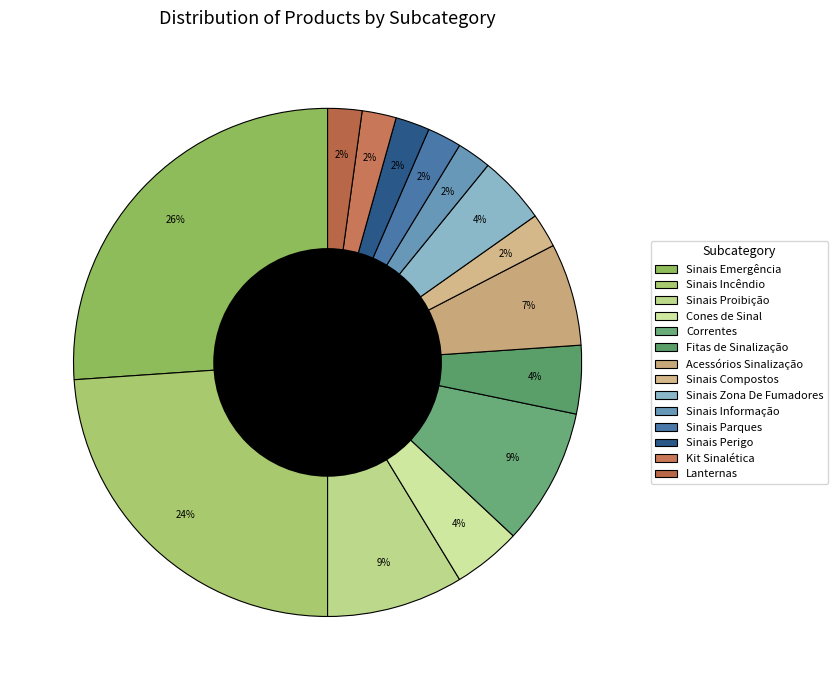

Count the number of slices in the pie.

14